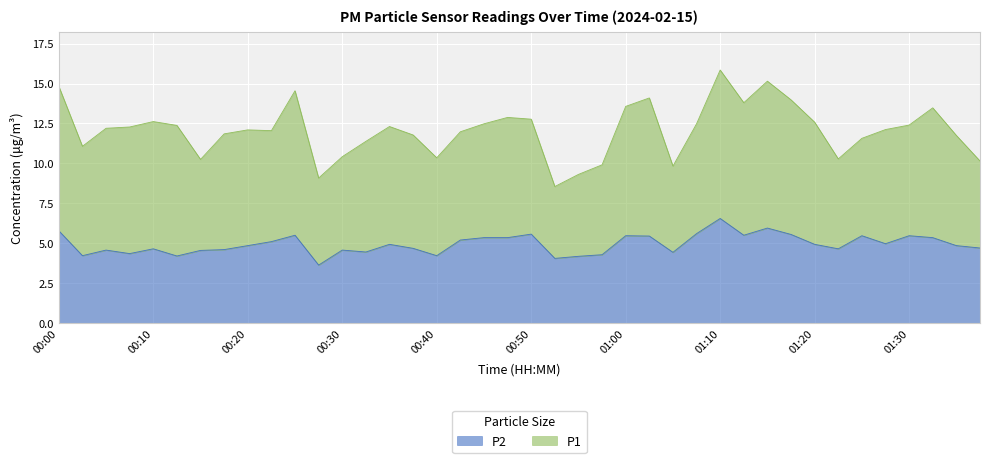

At which label is the value closest to 5?

01:27